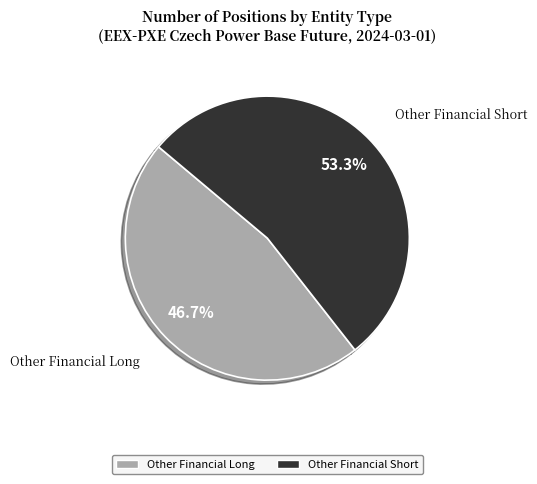

Is there a majority slice in this chart?

Yes